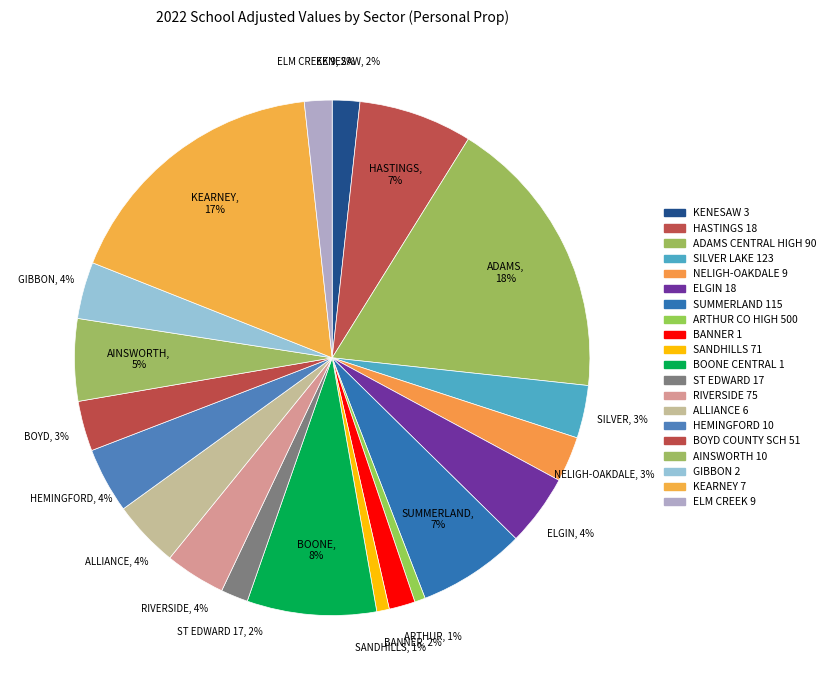

Does AINSWORTH 10 account for over 50% of the chart?

No